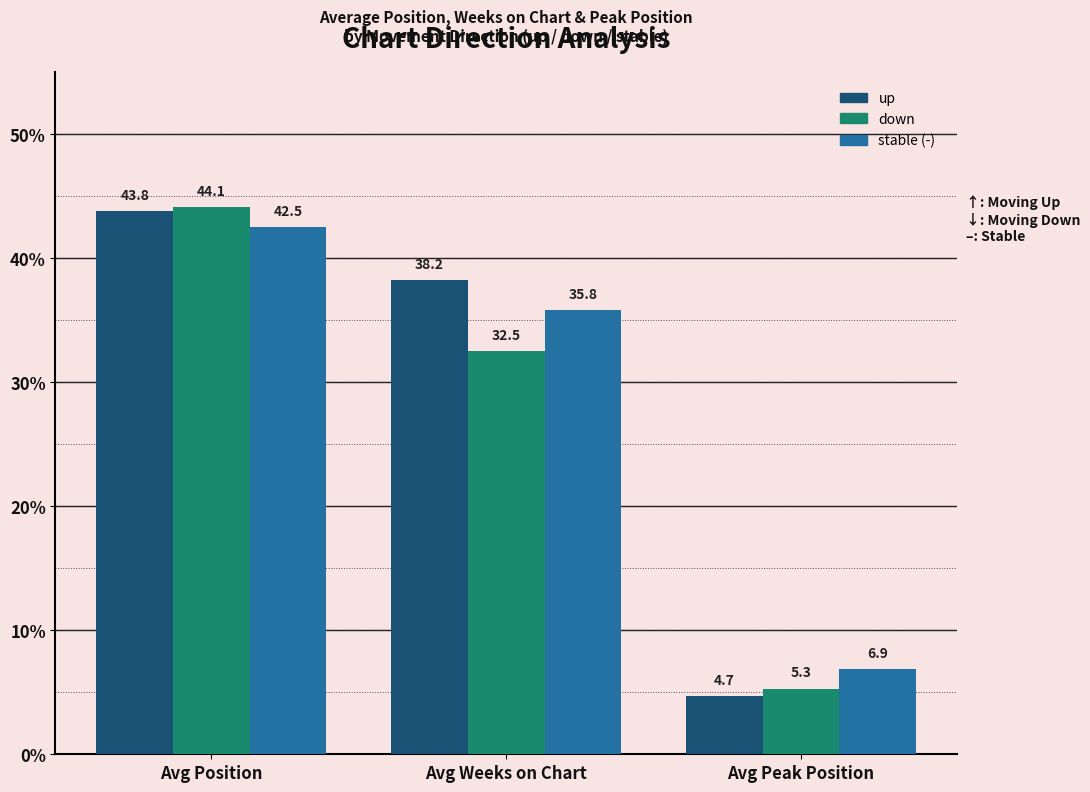

What is the total value across all series at Avg Peak Position?

16.9